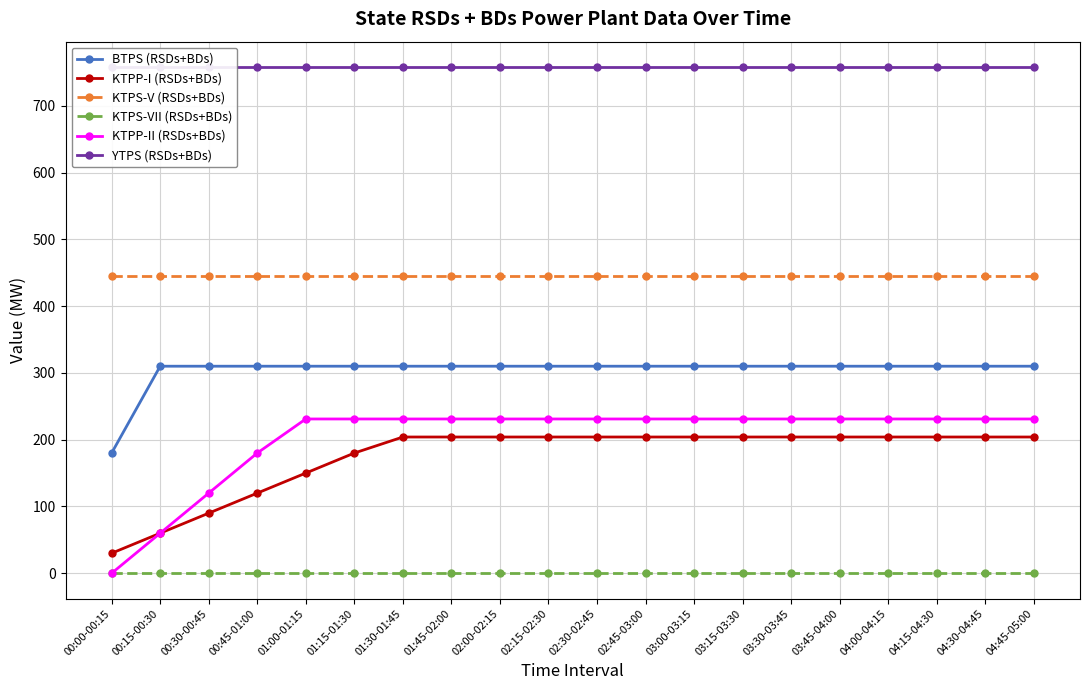

True or false: KTPP-II (RSDs+BDs) and KTPP-I (RSDs+BDs) cross at least once.

False